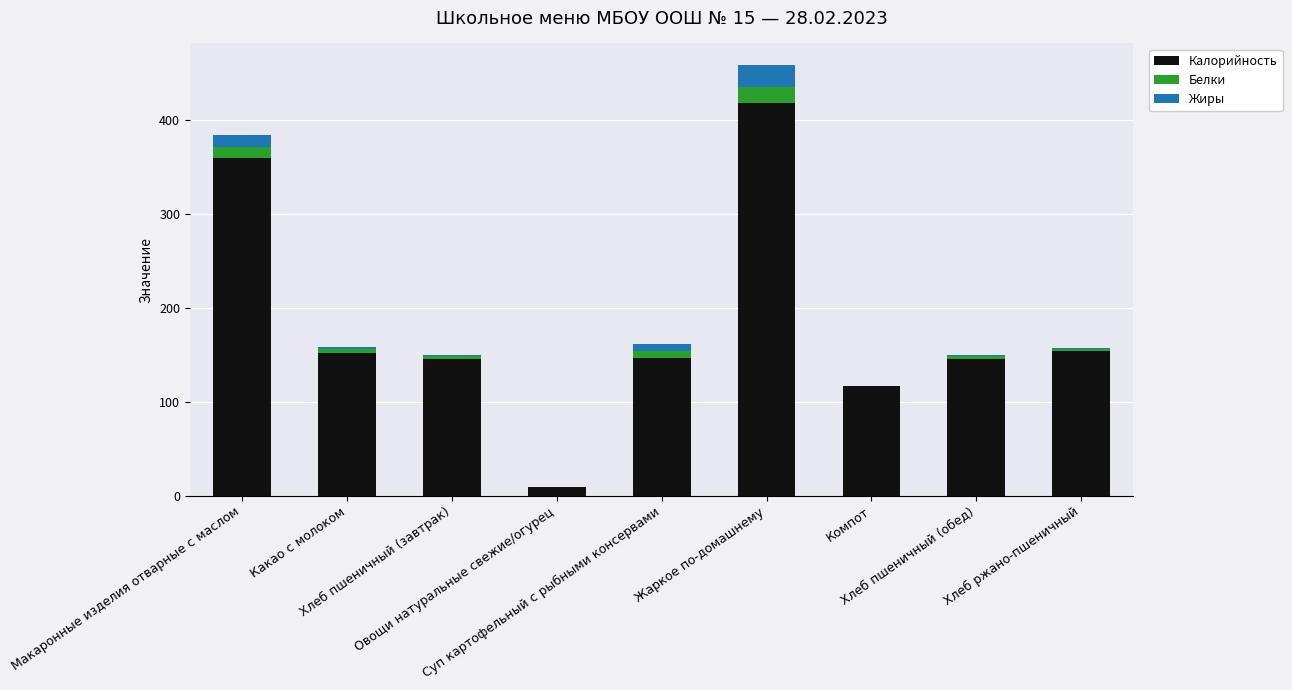

What are all the series names shown in the legend?

Калорийность, Белки, Жиры